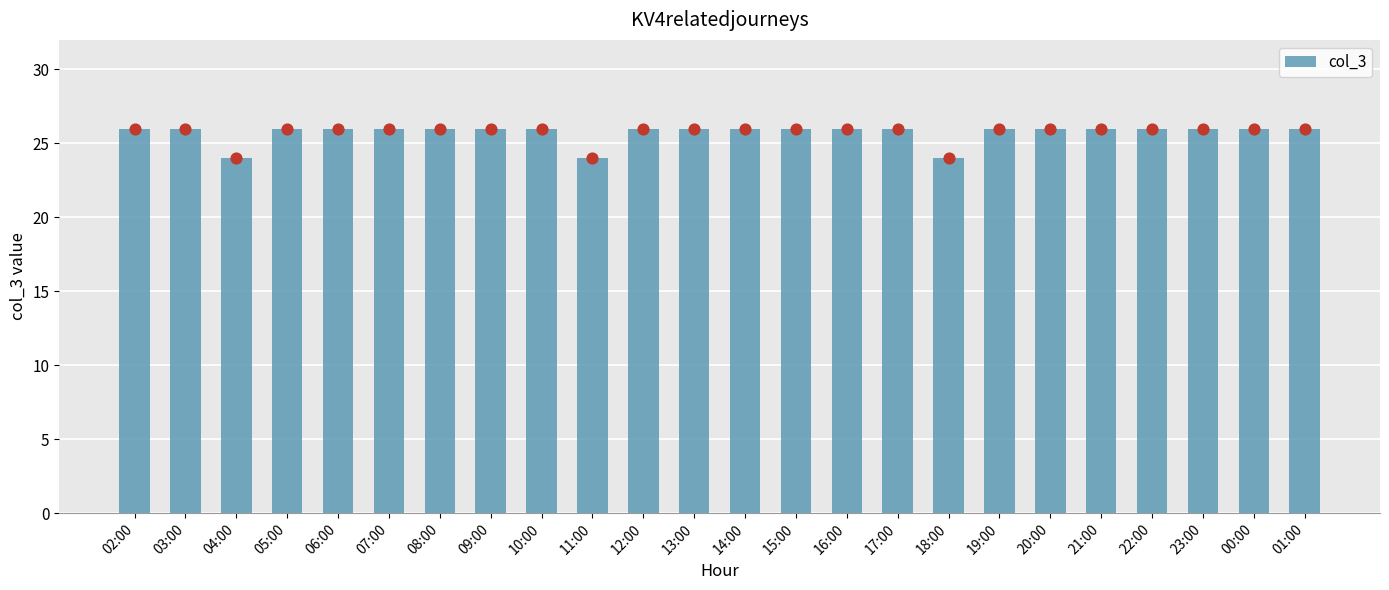

Which has a higher value, 02:00 or 22:00?

02:00